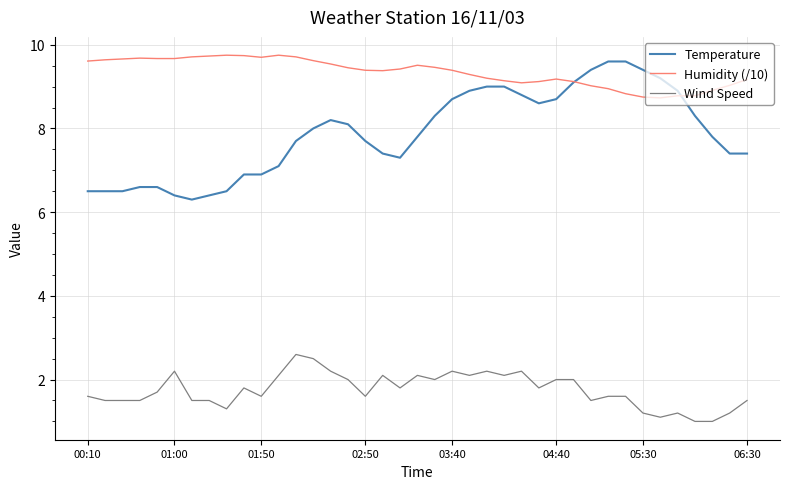

Does the chart have visible grid lines?

Yes